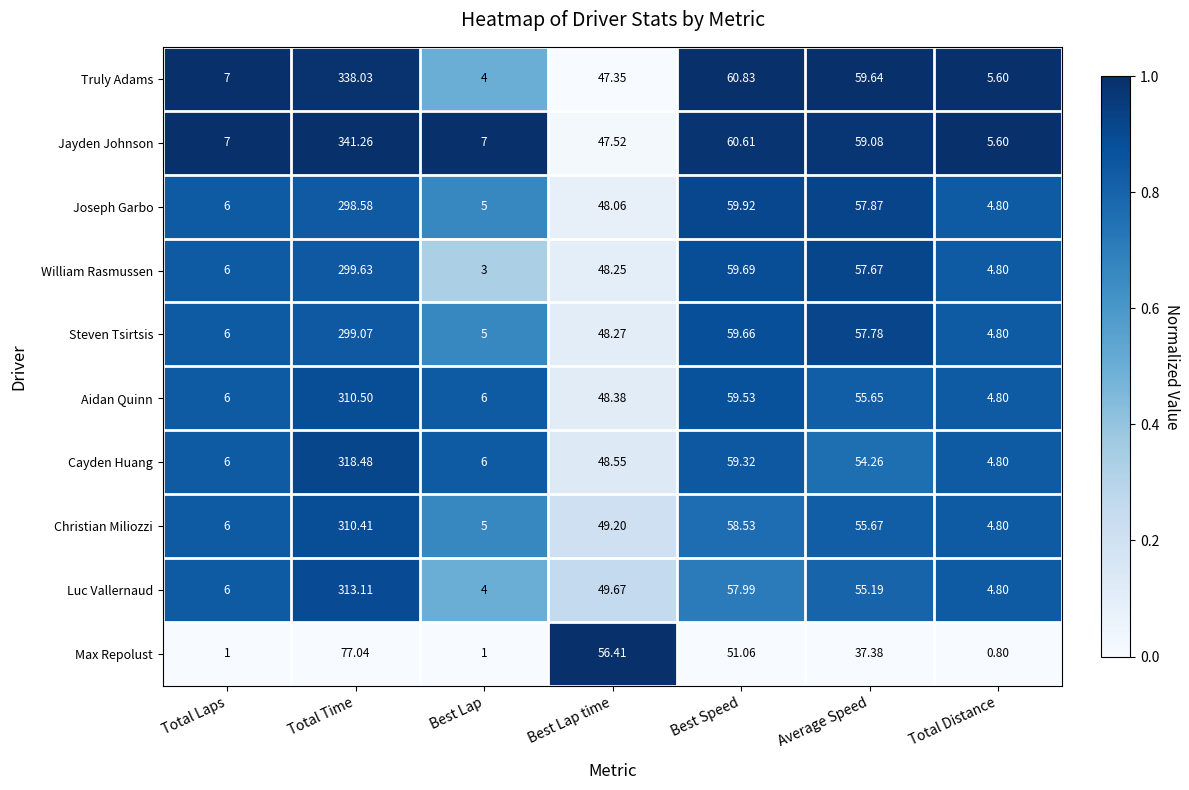

What is the total value across all series at Best Speed?

587.1